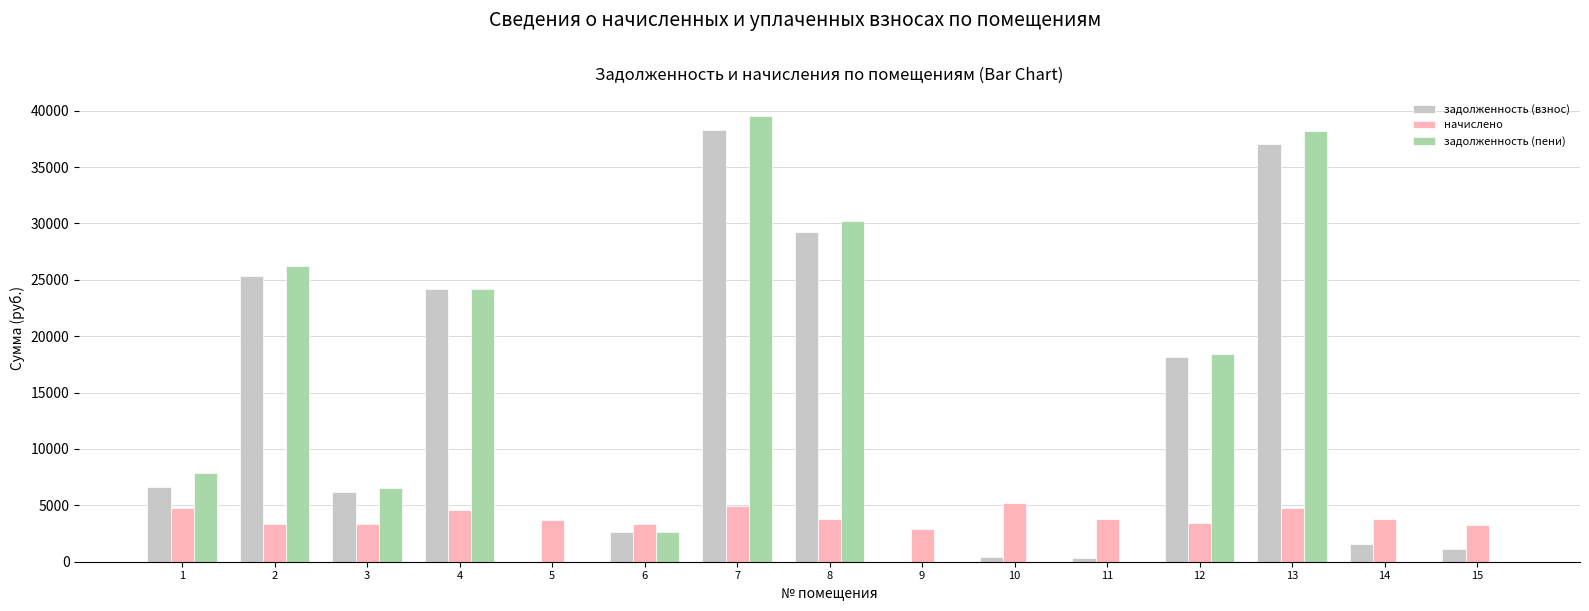

At which label does задолженность (пени) first exceed 6539?

1